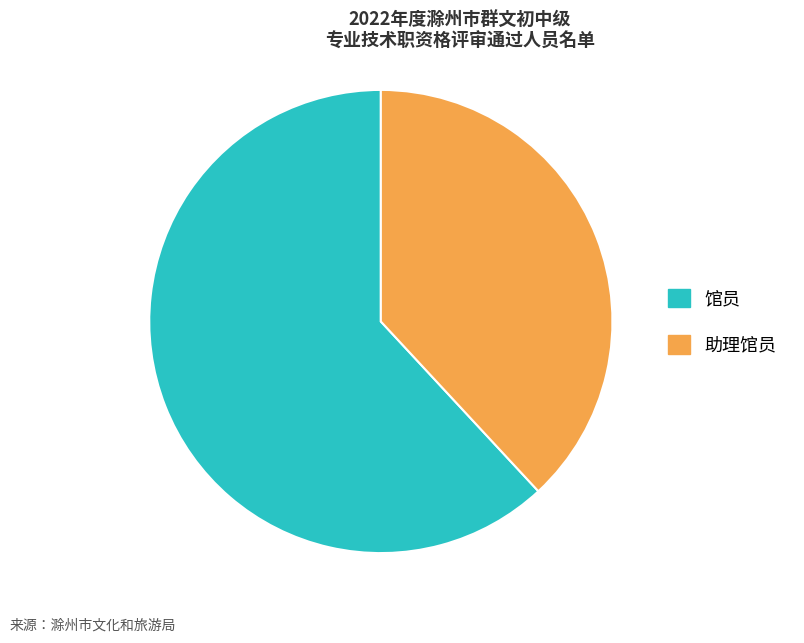

Is the sum of 馆员 and 助理馆员 greater than half?

Yes